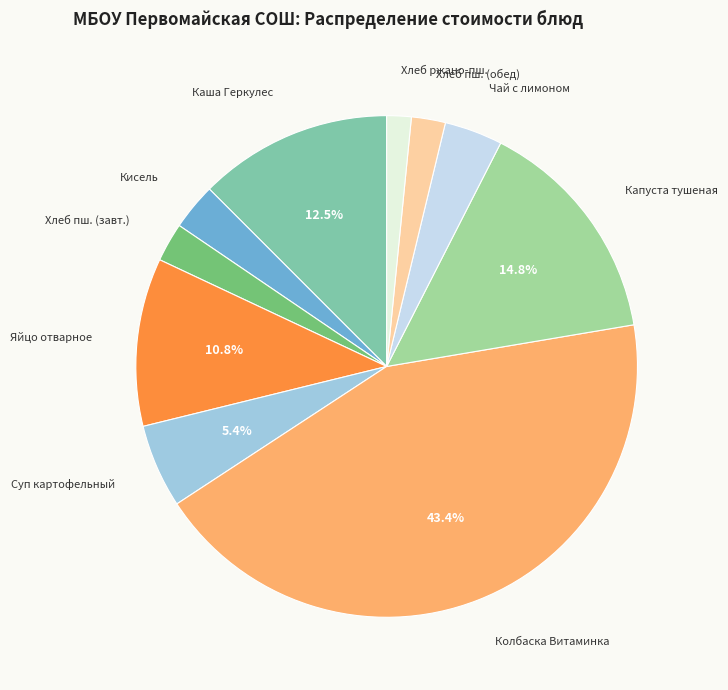

Does any single category account for the majority?

No